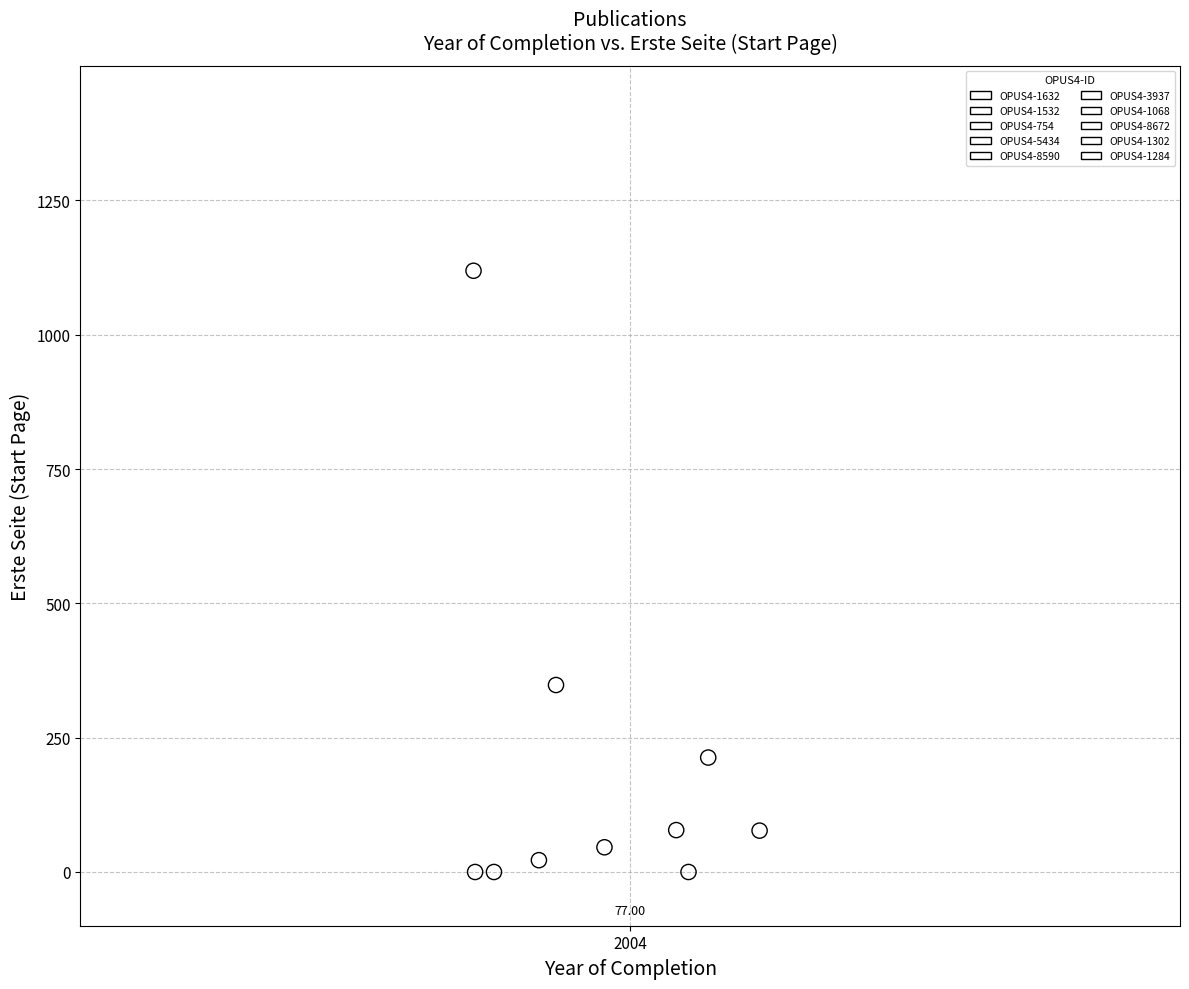

What are all the series names shown in the legend?

OPUS4-1632, OPUS4-1532, OPUS4-754, OPUS4-5434, OPUS4-8590, OPUS4-3937, OPUS4-1068, OPUS4-8672, OPUS4-1302, OPUS4-1284